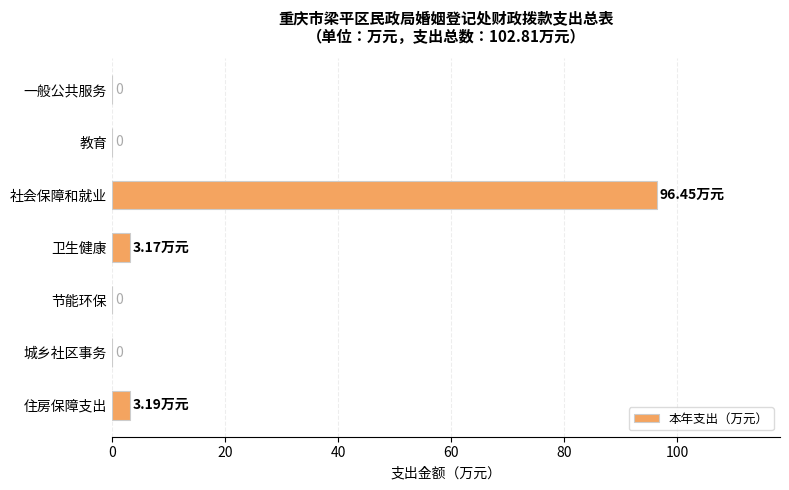

Which category has the highest value across all series?

社会保障和就业